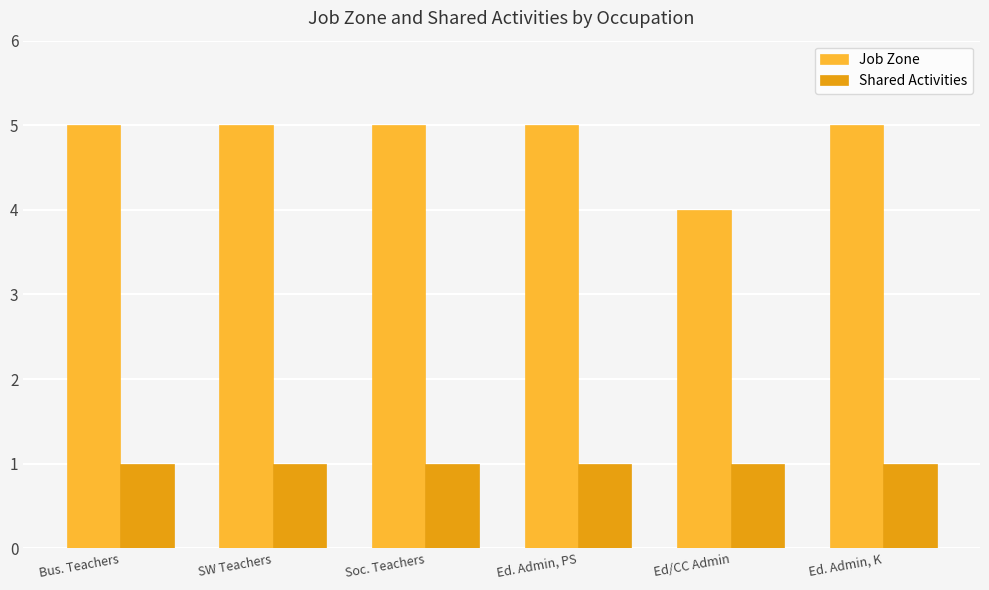

What is the label of the 5th bar from the right?

SW Teachers